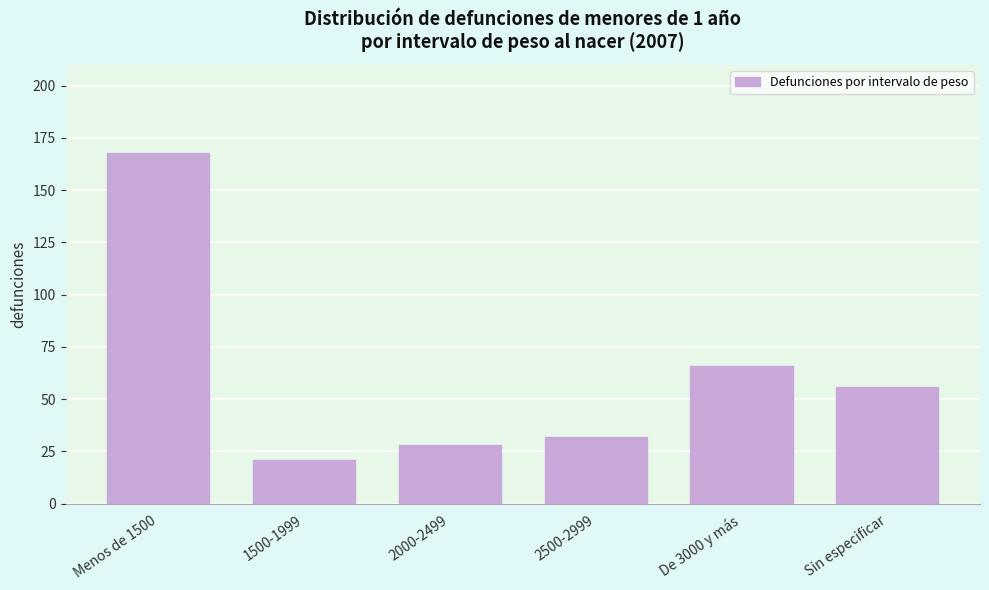

Reading left to right, extract all data points from this chart.

Menos de 1500=168	1500-1999=21	2000-2499=28	2500-2999=32	De 3000 y más=66	Sin especificar=56